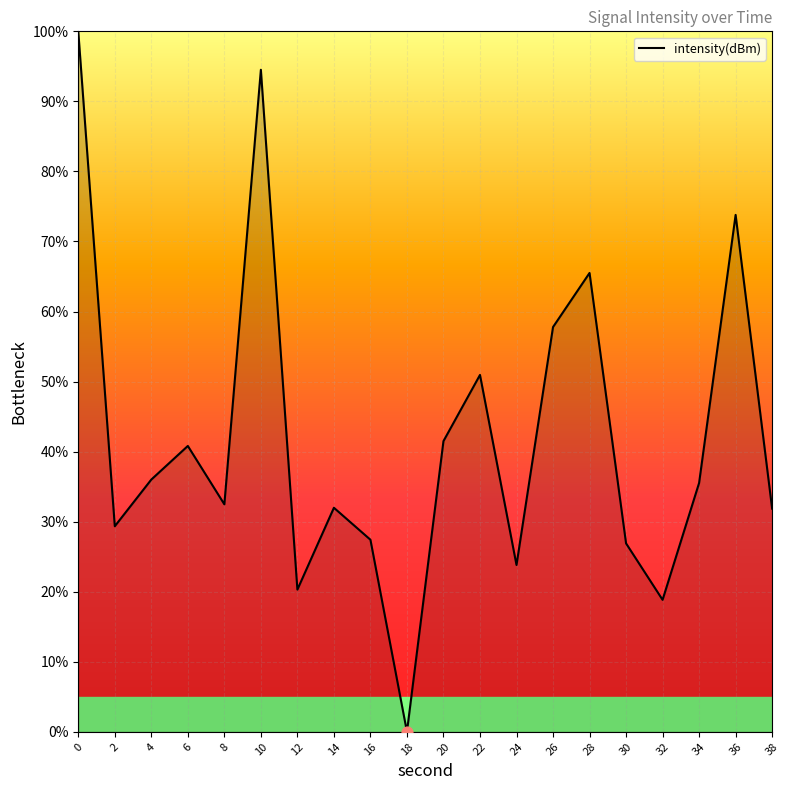

What is the change in value from 2 to 8?

+3.1